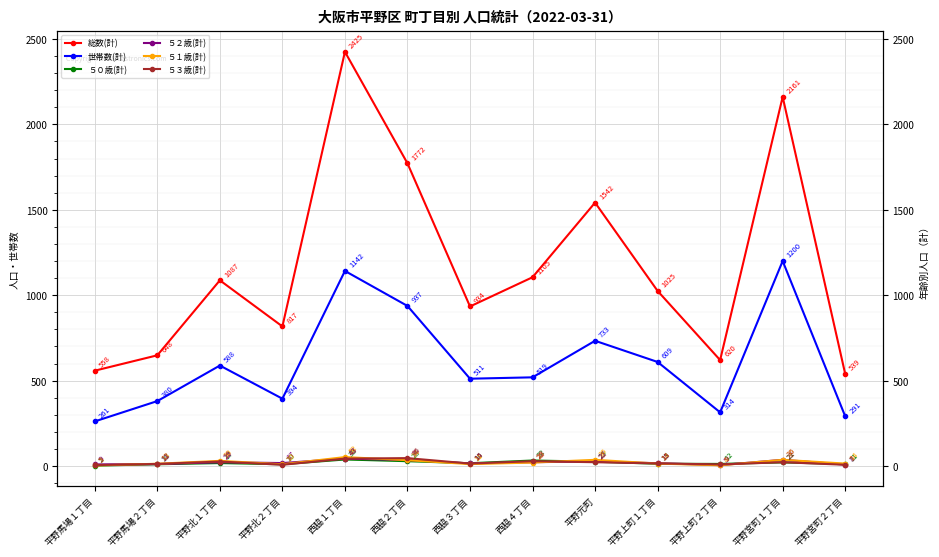

Read the ５０歳(計) value at 平野北２丁目, to the nearest 10.

10